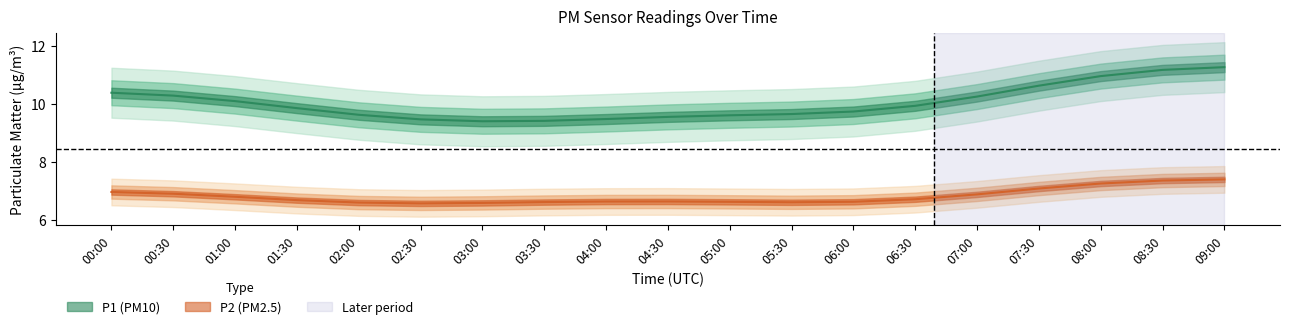

What is the maximum value shown in the chart?

11.9